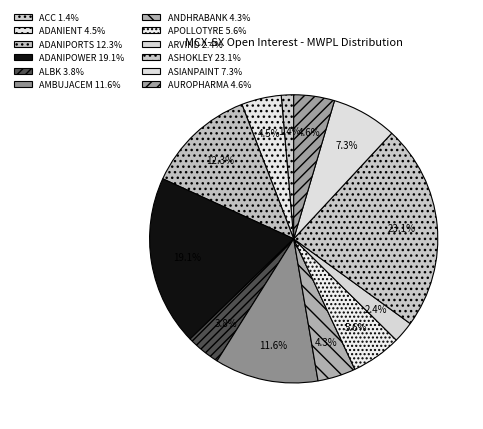

How many segments does this pie chart have?

12